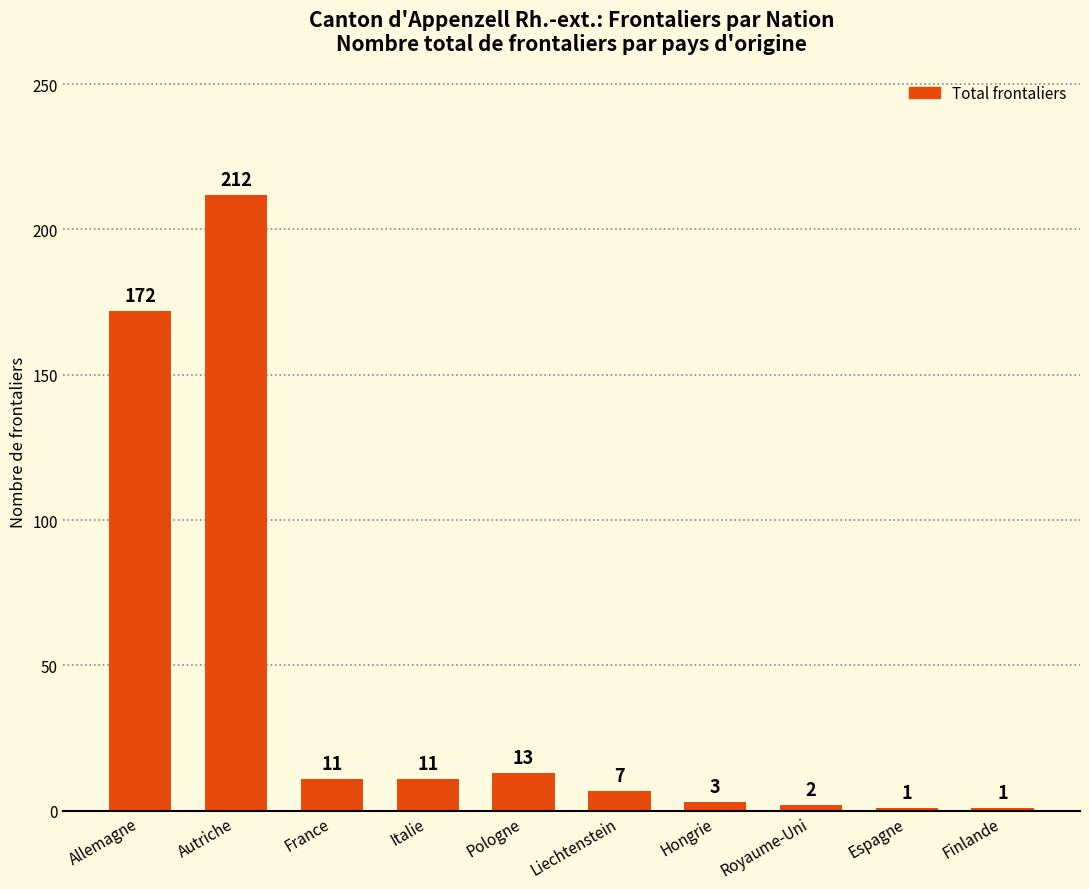

Which category has the highest value across all series?

Autriche